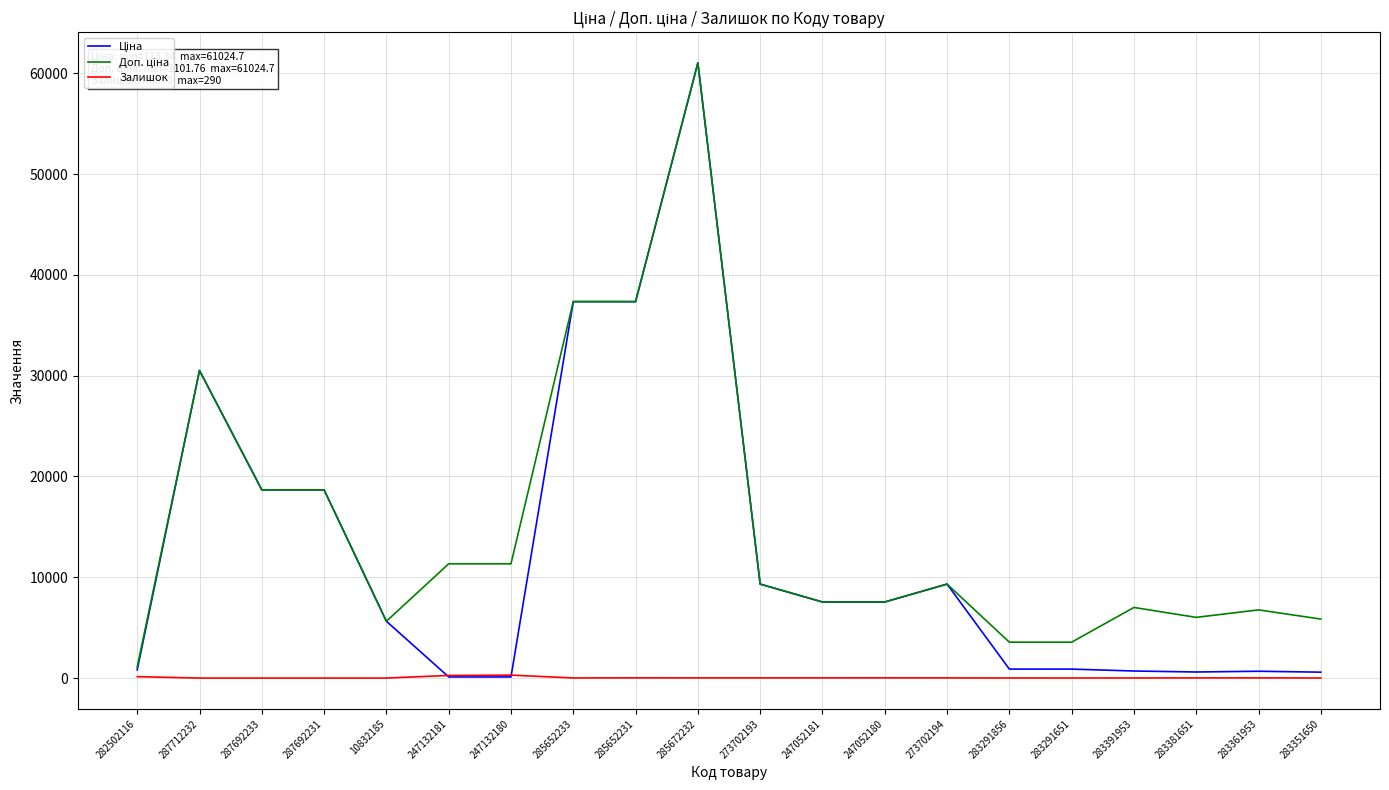

What is the total value across all series at 287692233?

37343.0